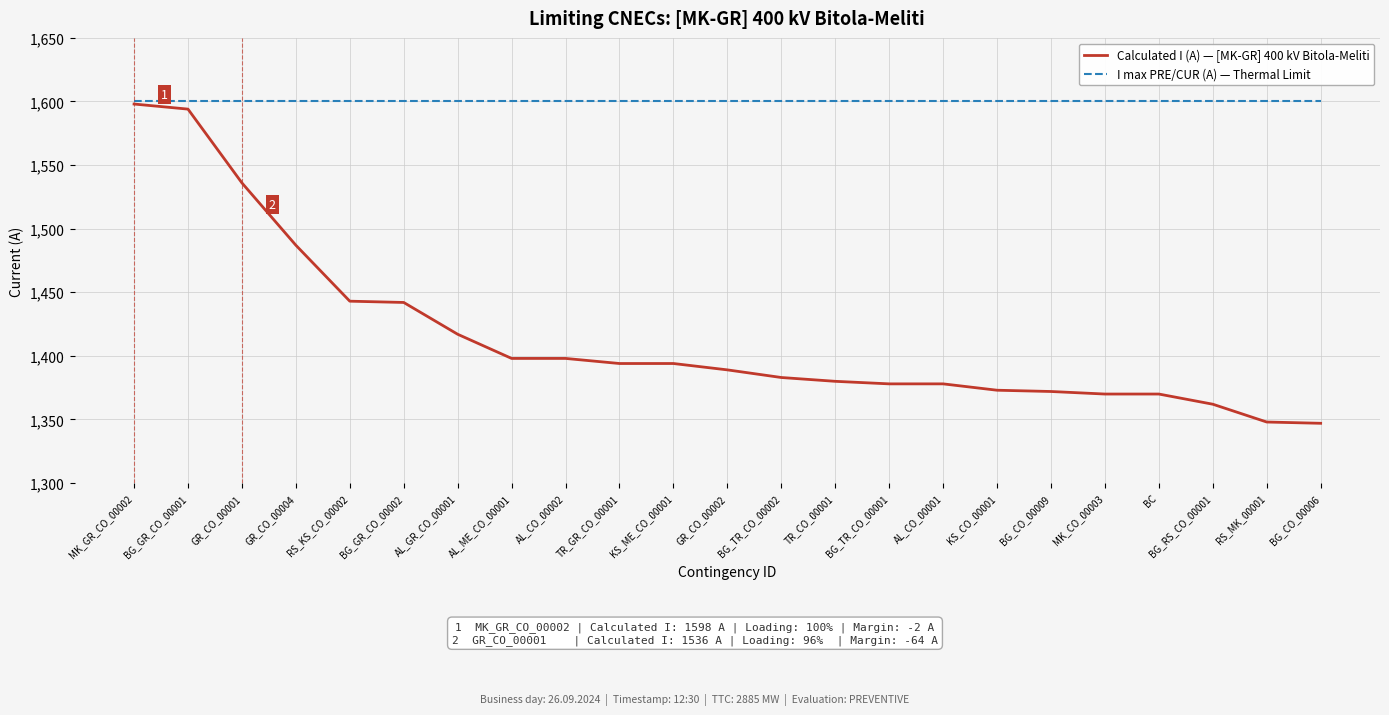

At which label is Calculated I (A) — [MK-GR] 400 kV Bitola-Meliti closest to 1472?

GR_CO_00004